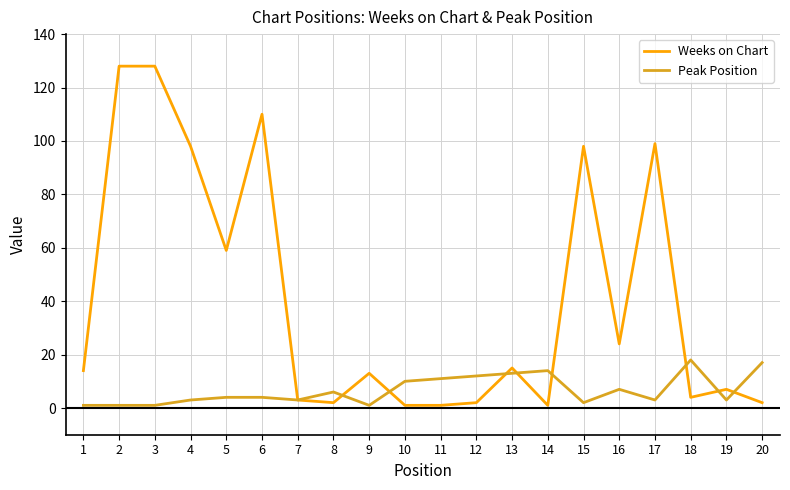

Does the chart display data point markers on the line(s)?

No